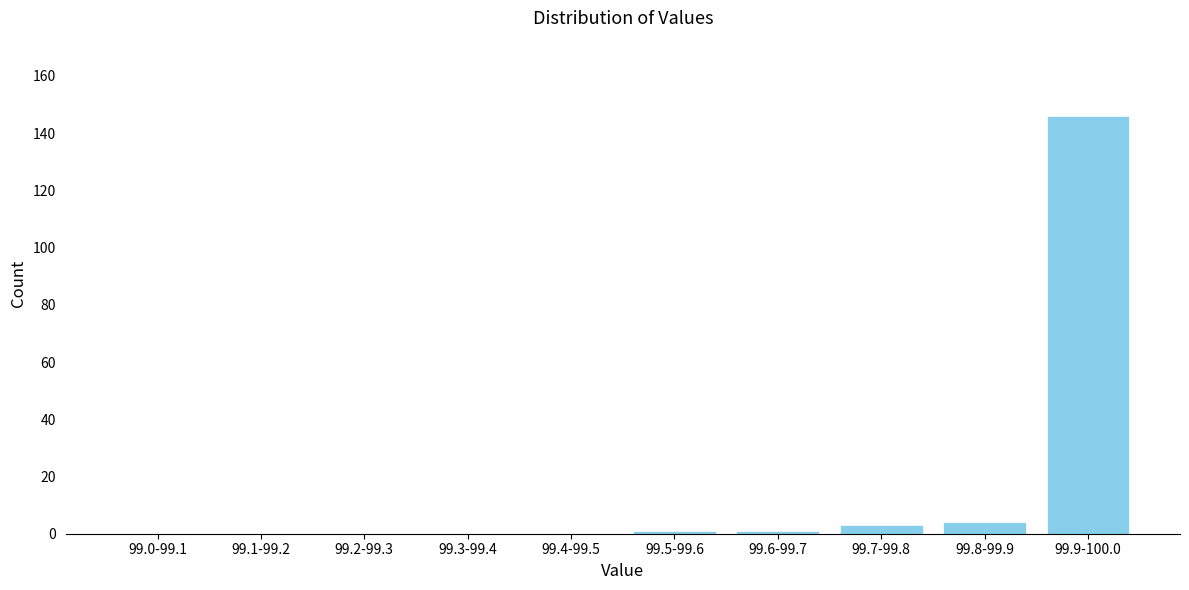

Reading right to left, extract all data points from this chart.

99.9-100.0=146	99.8-99.9=4	99.7-99.8=3	99.6-99.7=1	99.5-99.6=1	99.4-99.5=0	99.3-99.4=0	99.2-99.3=0	99.1-99.2=0	99.0-99.1=0